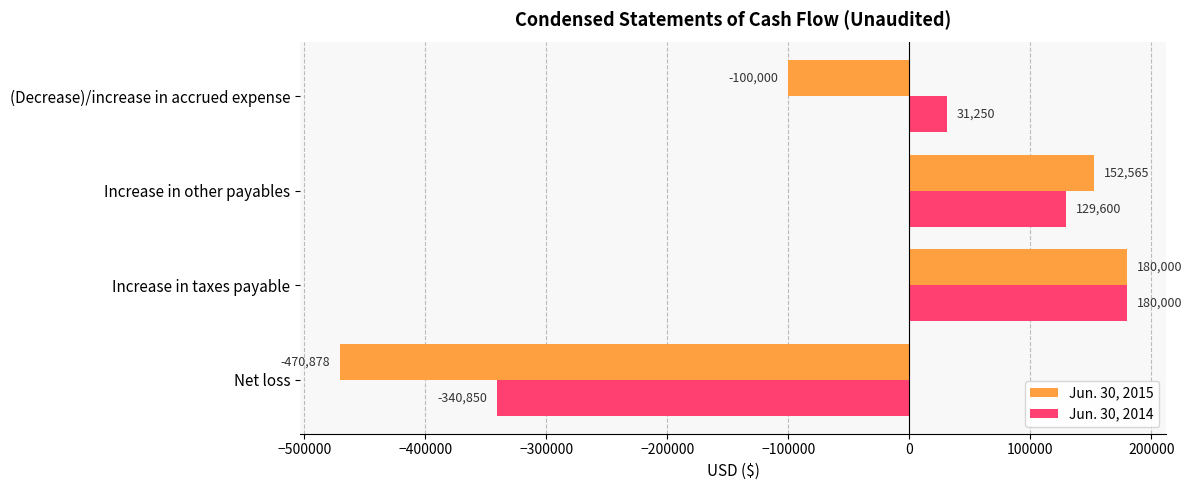

Which series has the largest range (max minus min)?

Jun. 30, 2015